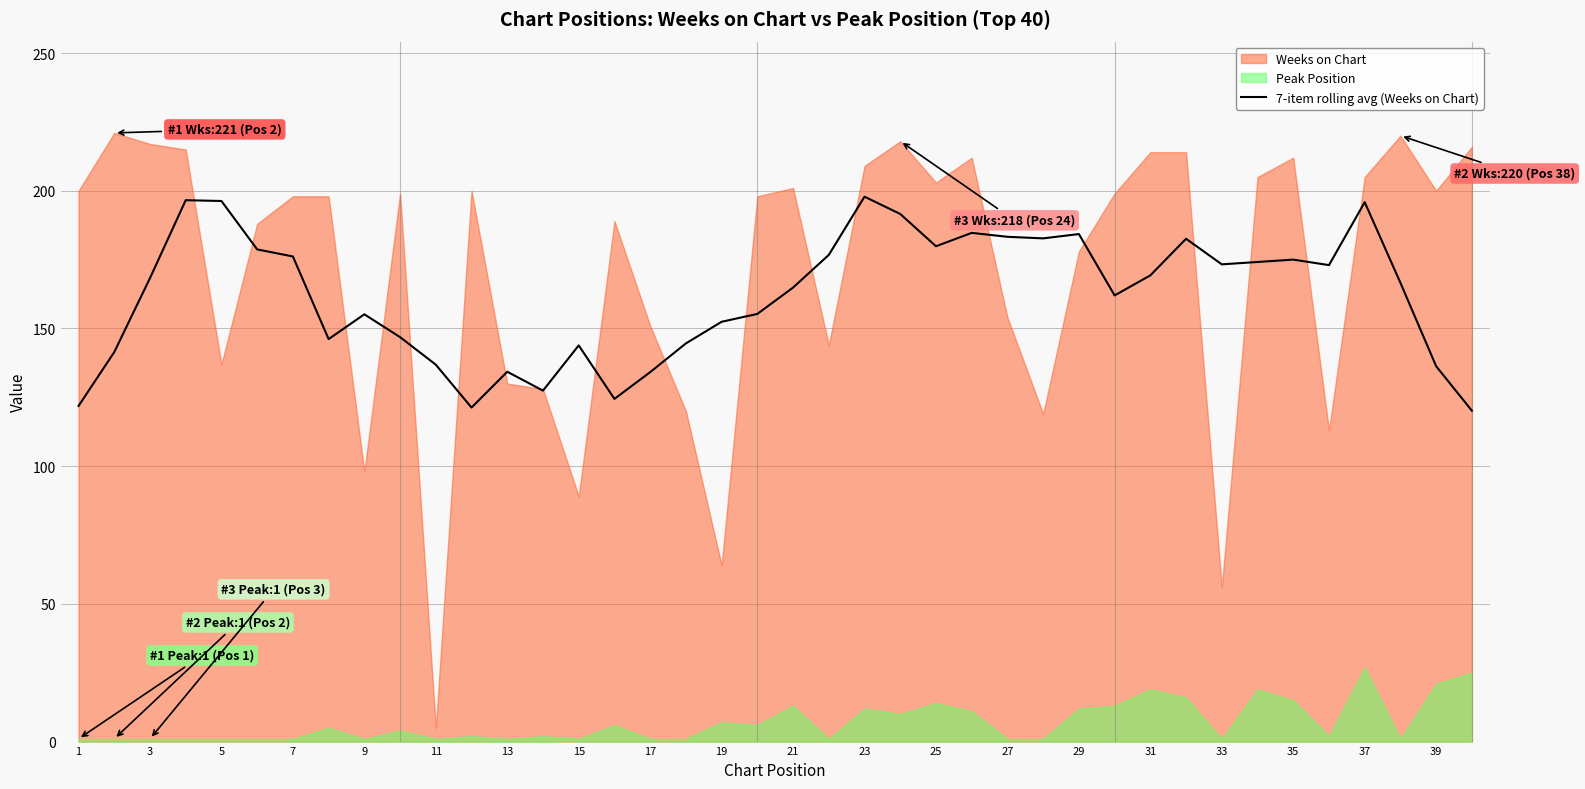

What is the maximum value for 7-item rolling avg (Weeks on Chart)?

197.9